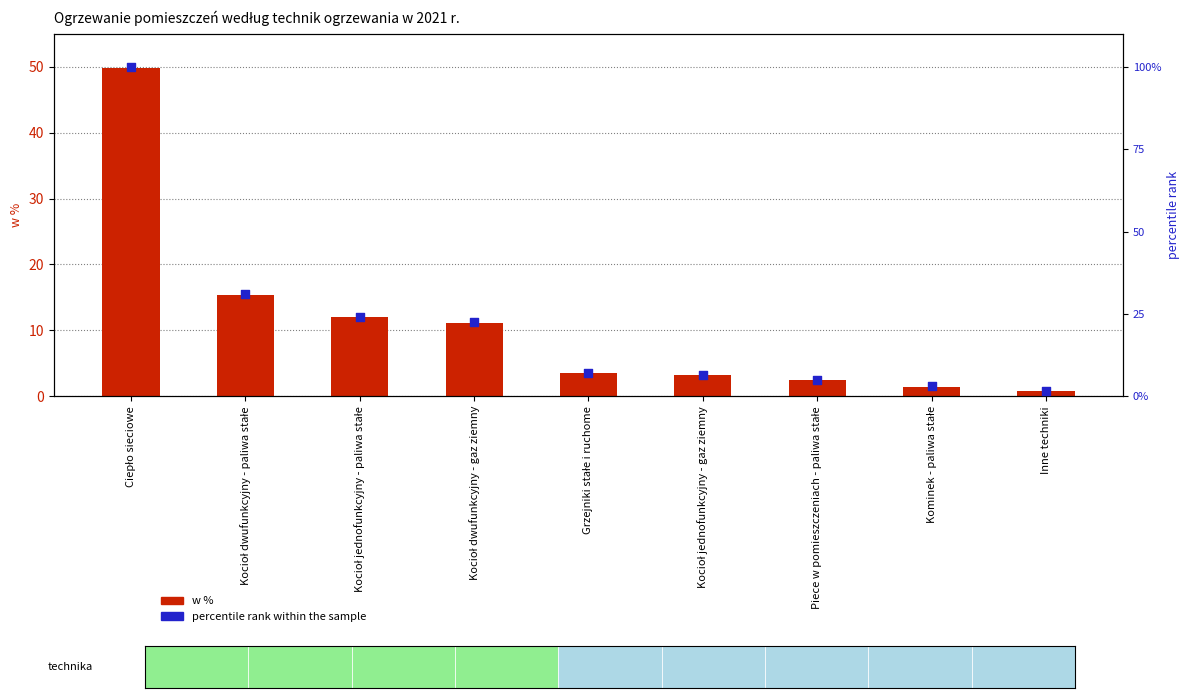

Which series has the largest Y range (max minus min)?

percentile rank within the sample